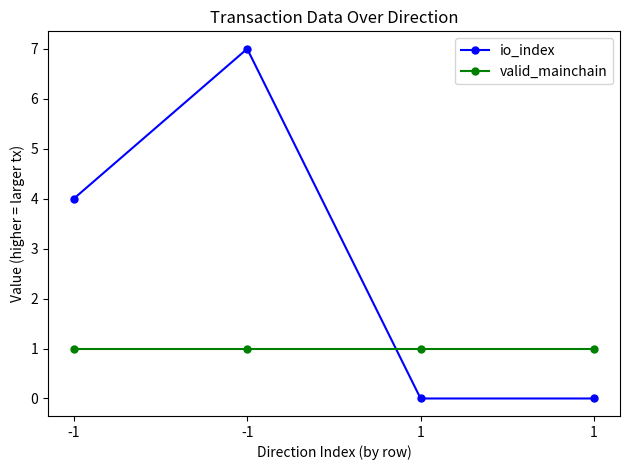

Which series ends up on top after the final intersection of valid_mainchain and io_index?

valid_mainchain